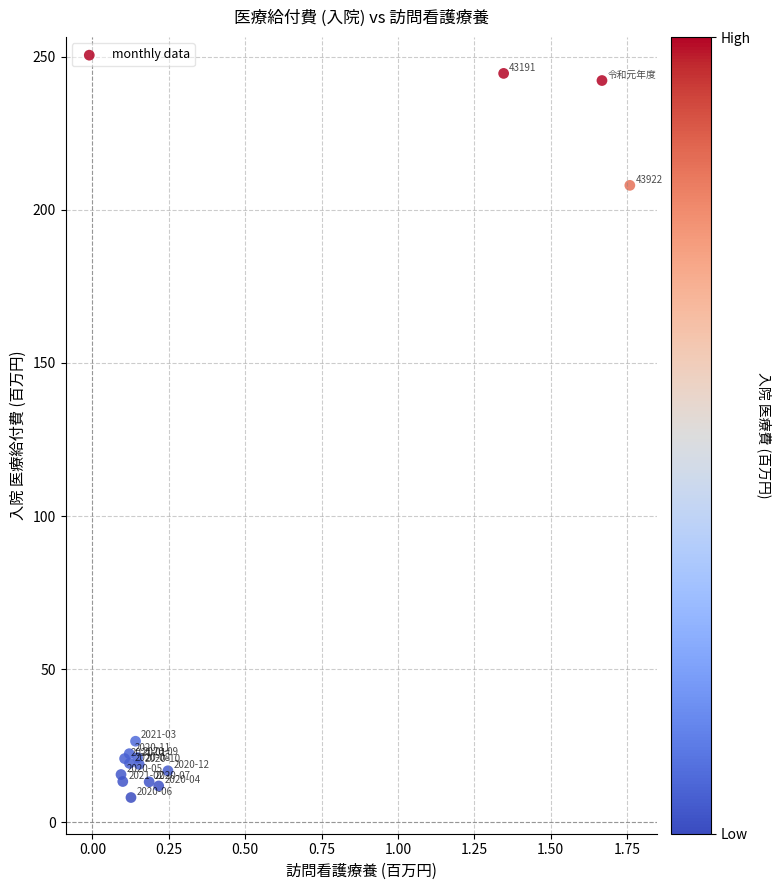

What Y value in the scatter plot is closest to 126?

208.0